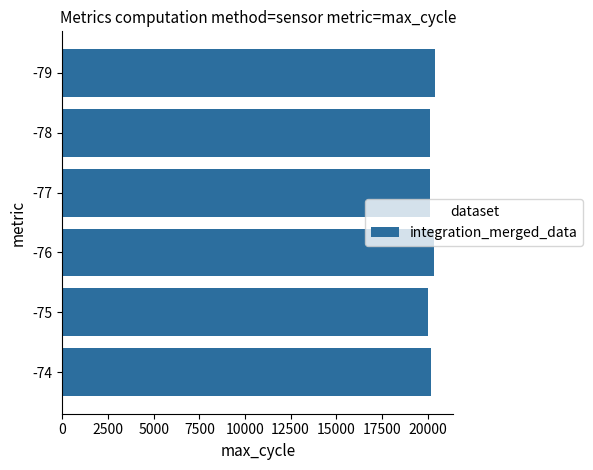

What is the maximum value shown in the chart?

20394.5